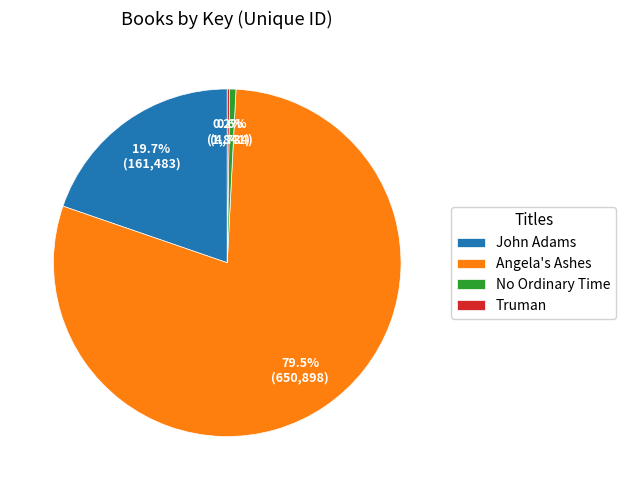

Which has a higher value, No Ordinary Time or Angela's Ashes?

Angela's Ashes